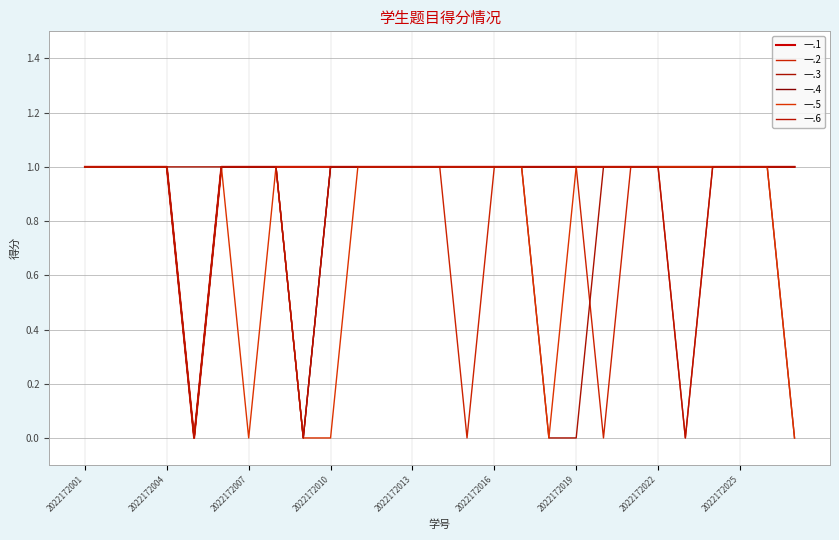

What is the value of the 一.4 point at the 11th from the left?

1